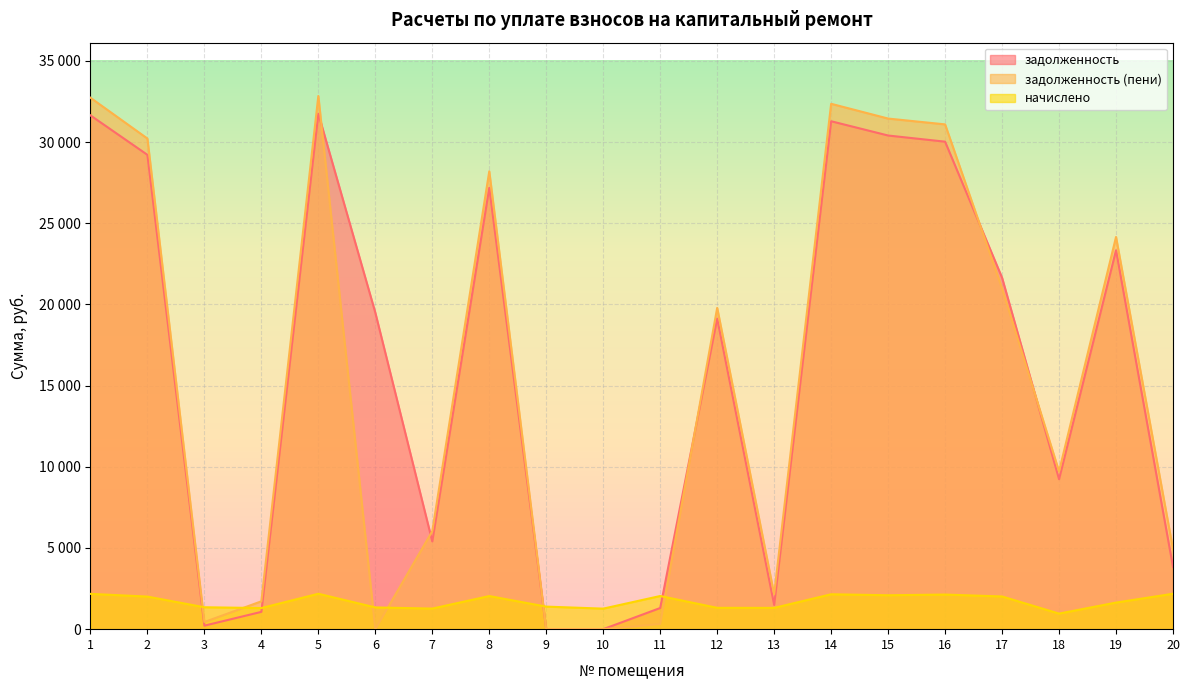

What are all the series names shown in the legend?

задолженность, задолженность (пени), начислено